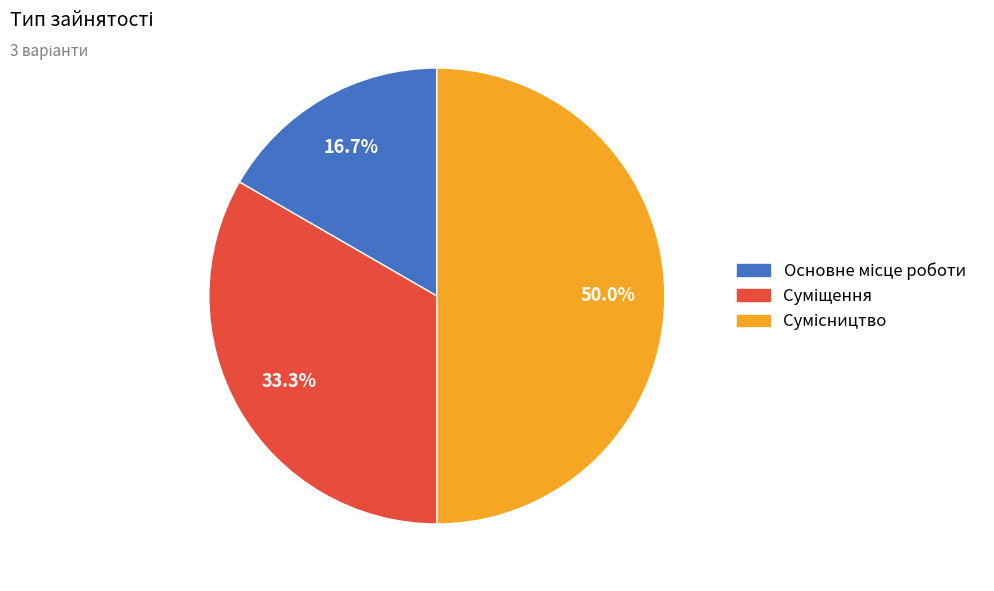

Do Суміщення and Основне місце роботи together represent more than half of the pie?

No